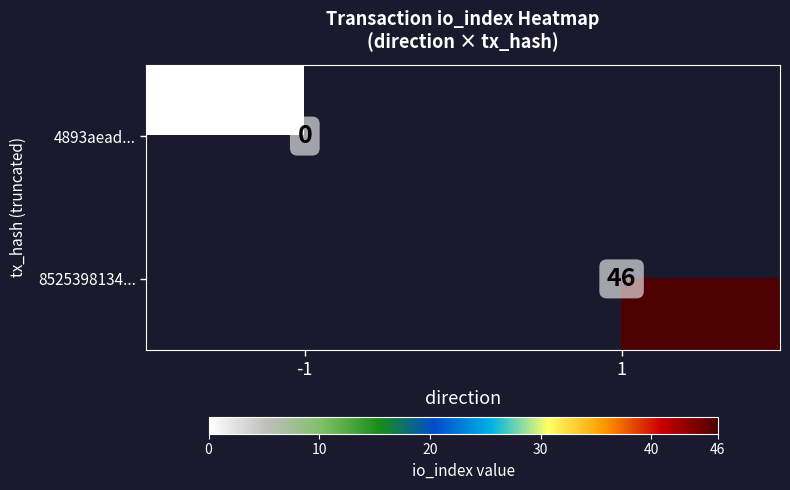

The 8525398134... series shows 46 at 1. True or false?

True